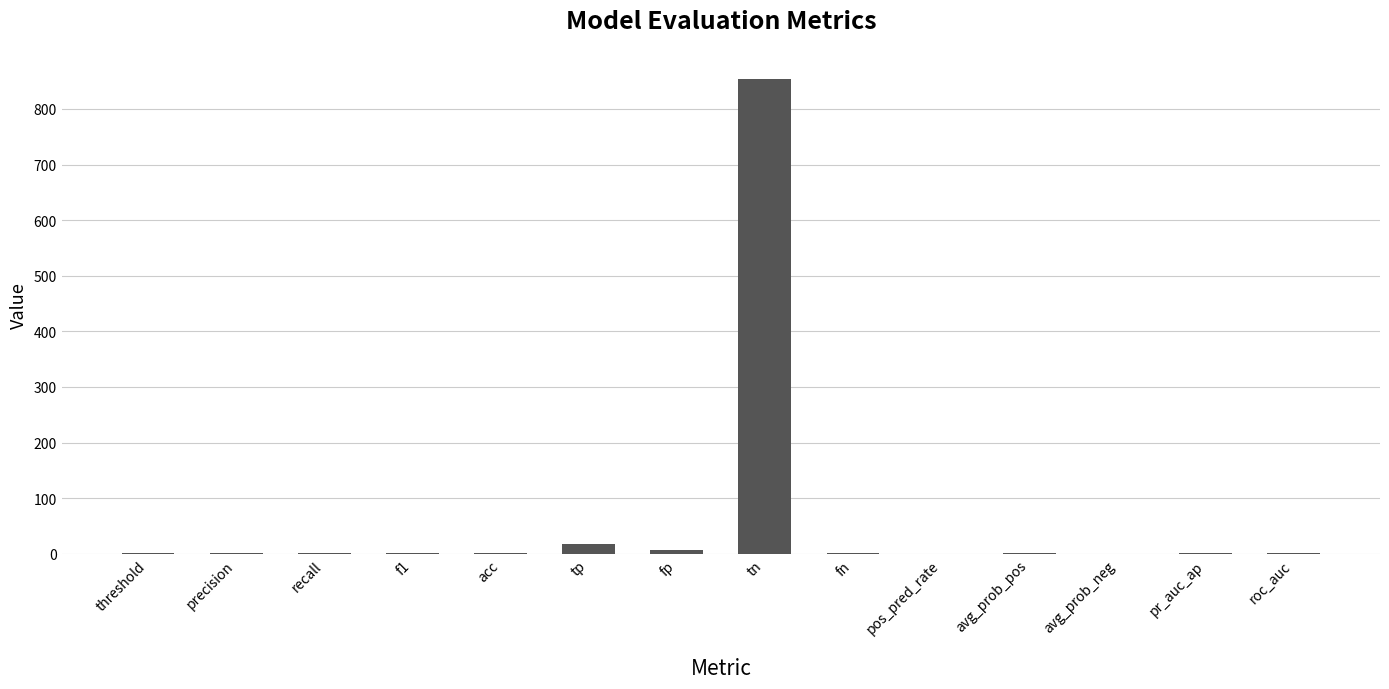

What is the sum of all values?

886.7